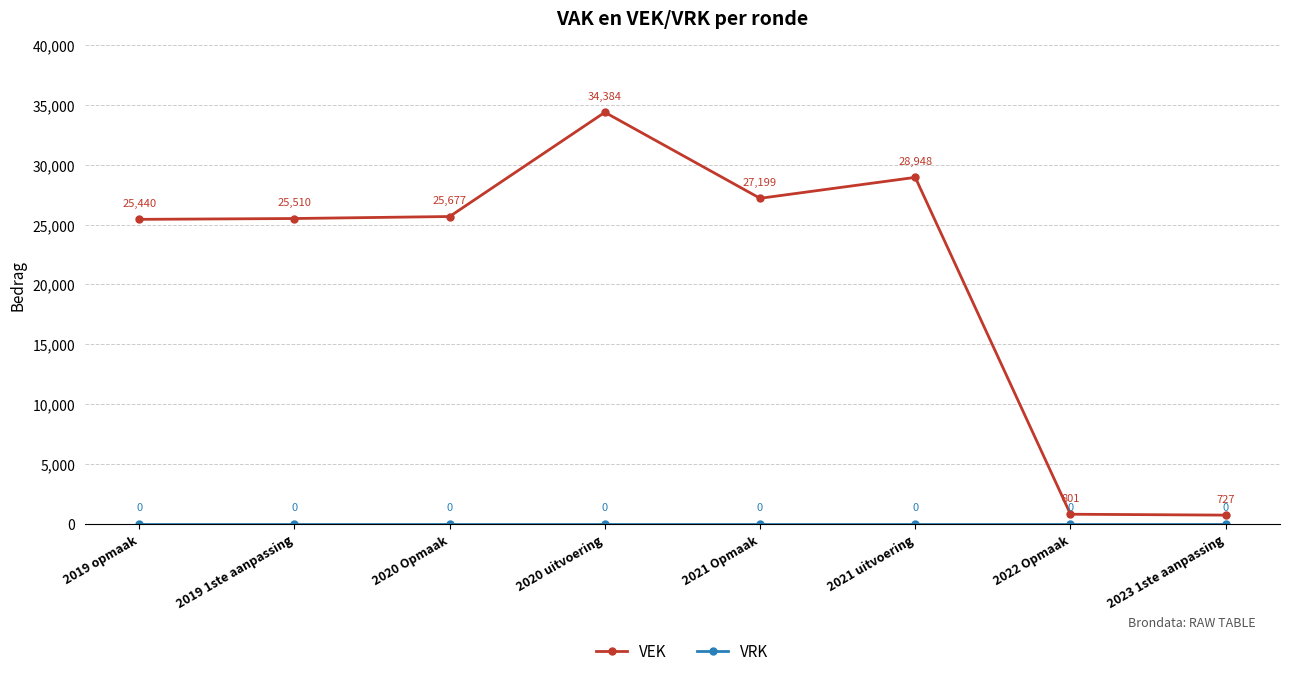

At which category does VEK reach its first local valley?

2021 Opmaak